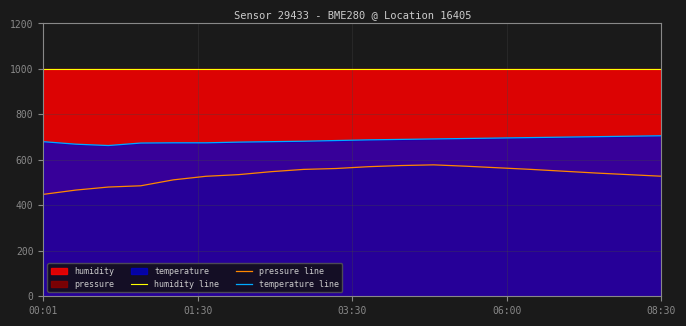

Which series has the widest spread of values?

pressure line